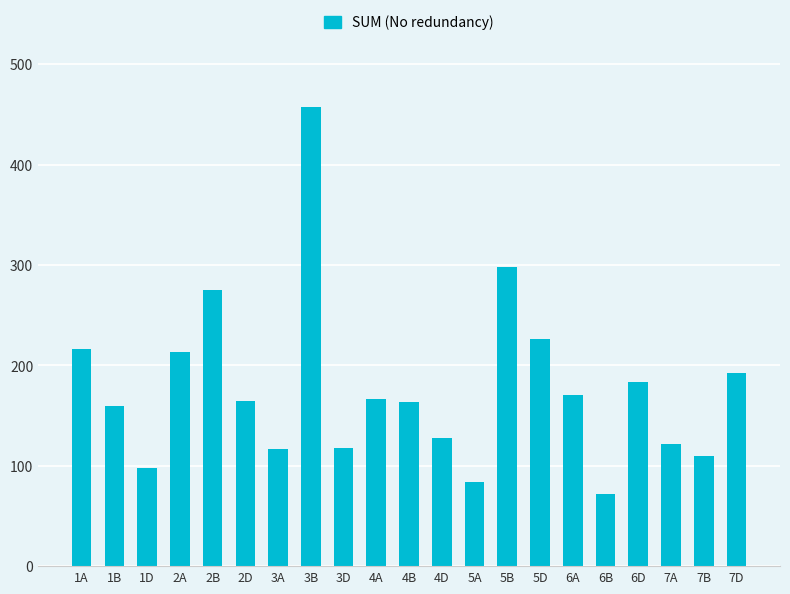

Read the value at 3B, to the nearest 10.

460